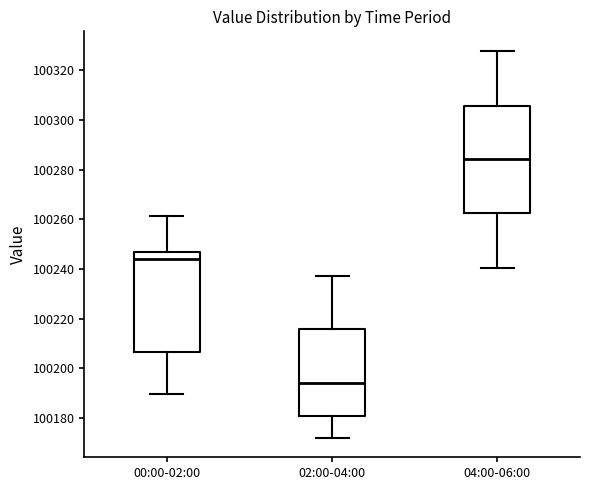

Reading left to right, read every box against the y-axis: the position of its median line, the range the box covers, and the ends of its whiskers. The values are not printed on the chart, so give them approximately, as read against the axis.

00:00-02:00: median 100244, box 100206 to 100246, whiskers 100190 to 100262
02:00-04:00: median 100194, box 100180 to 100216, whiskers 100172 to 100238
04:00-06:00: median 100284, box 100262 to 100306, whiskers 100240 to 100328